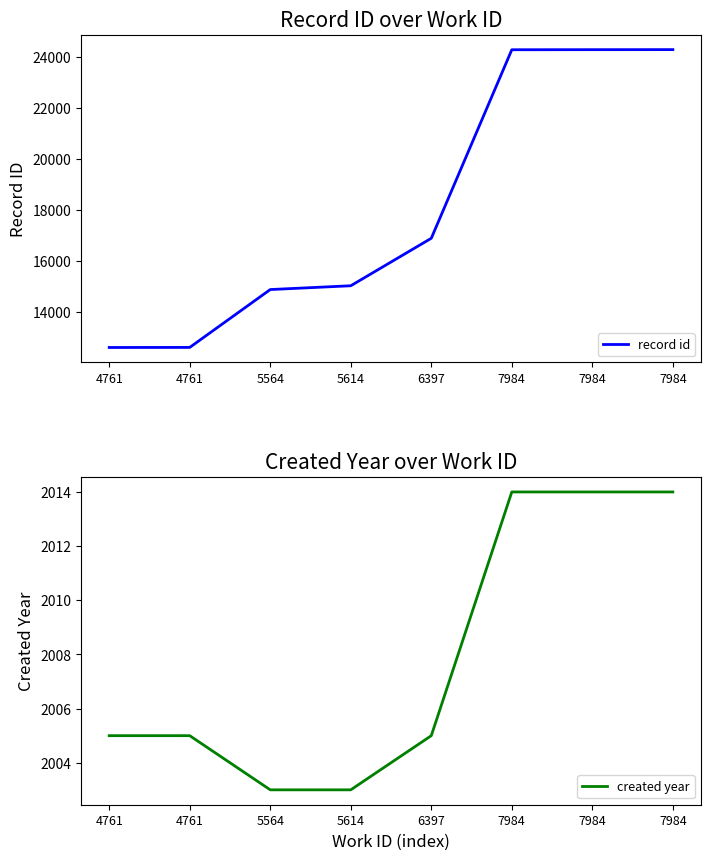

Reading right to left, what are all the values shown in this chart?

record id: 7984=24300	7984=24298	7984=24295	6397=16885	5614=15019	5564=14870	4761=12596	4761=12593
created year: 7984=2014	7984=2014	7984=2014	6397=2005	5614=2003	5564=2003	4761=2005	4761=2005